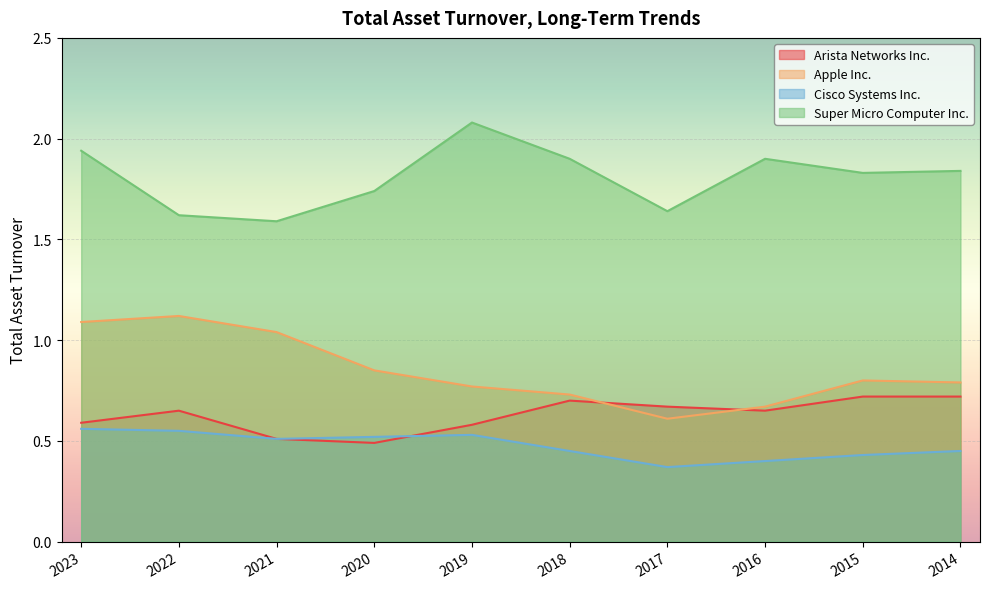

How many lines are shown in the chart?

4